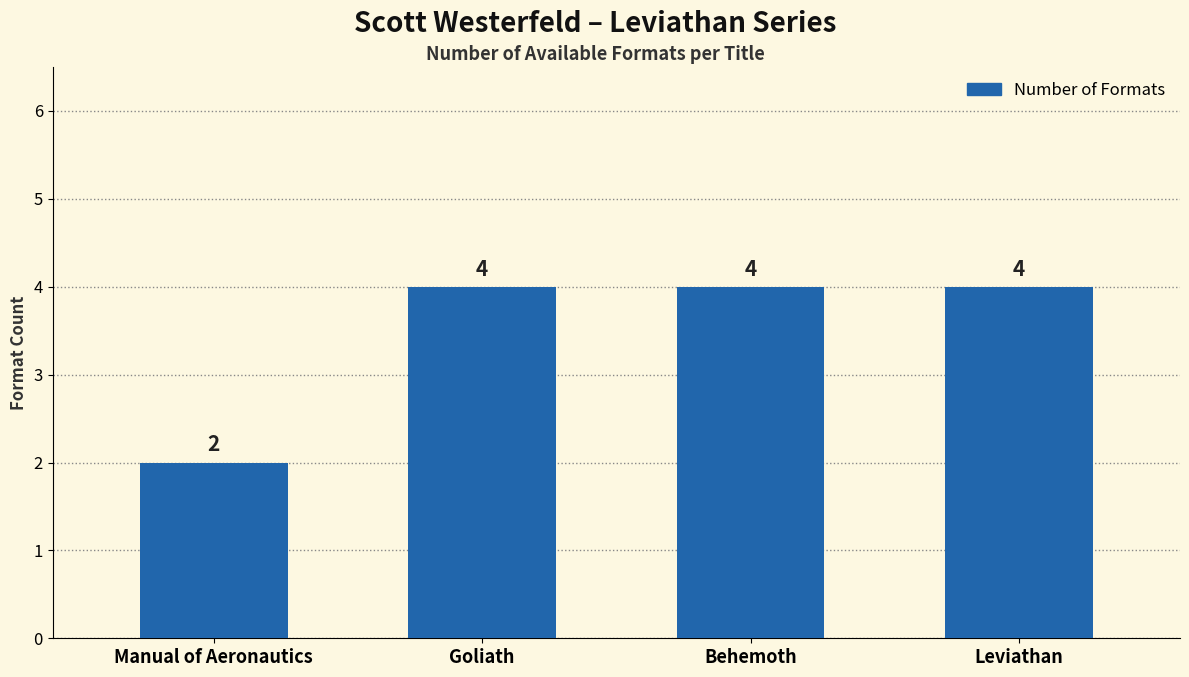

Approximately how many times larger is the value at Goliath compared to Leviathan?

1.0